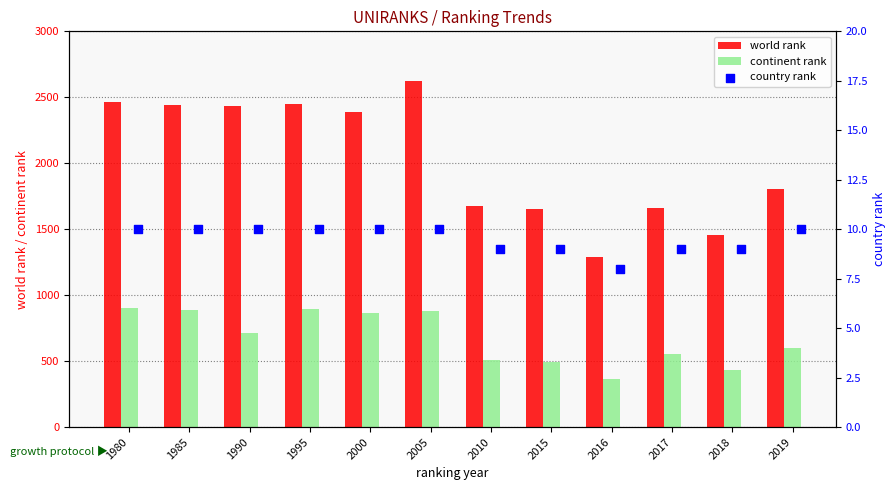

Which series contains the highest Y value?

world rank